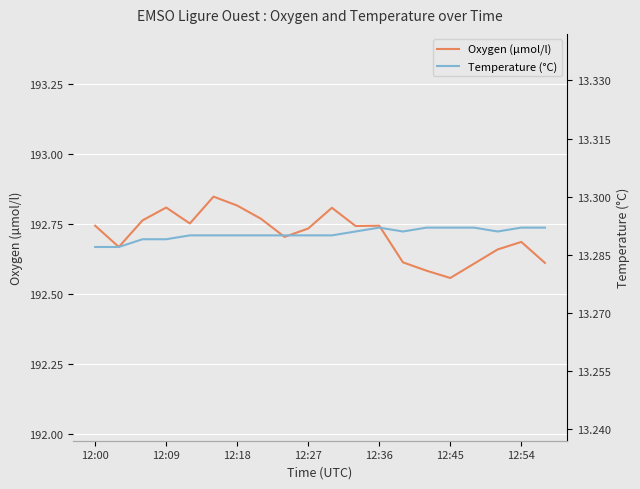

Count the Temperature (°C) values in the range 13 to 14.

20